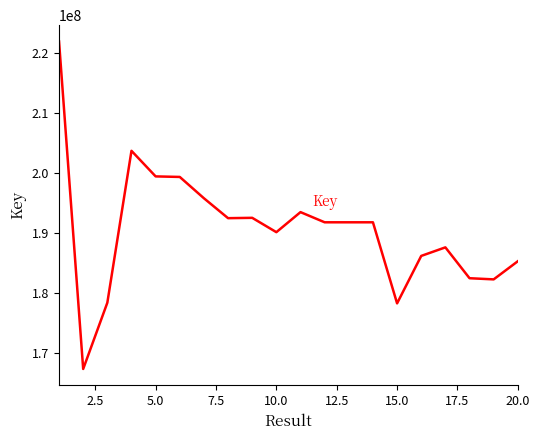

What is the greatest value displayed?

221869109